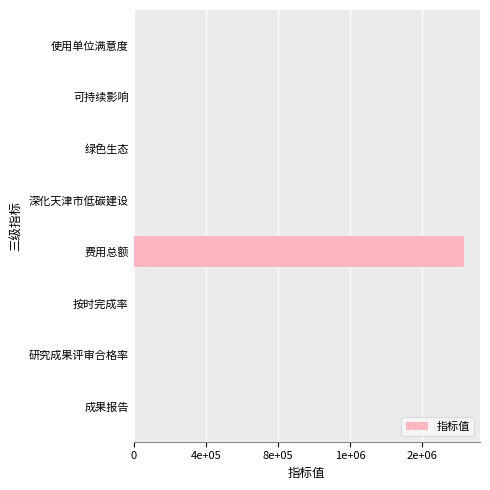

Are the bars horizontal?

Yes